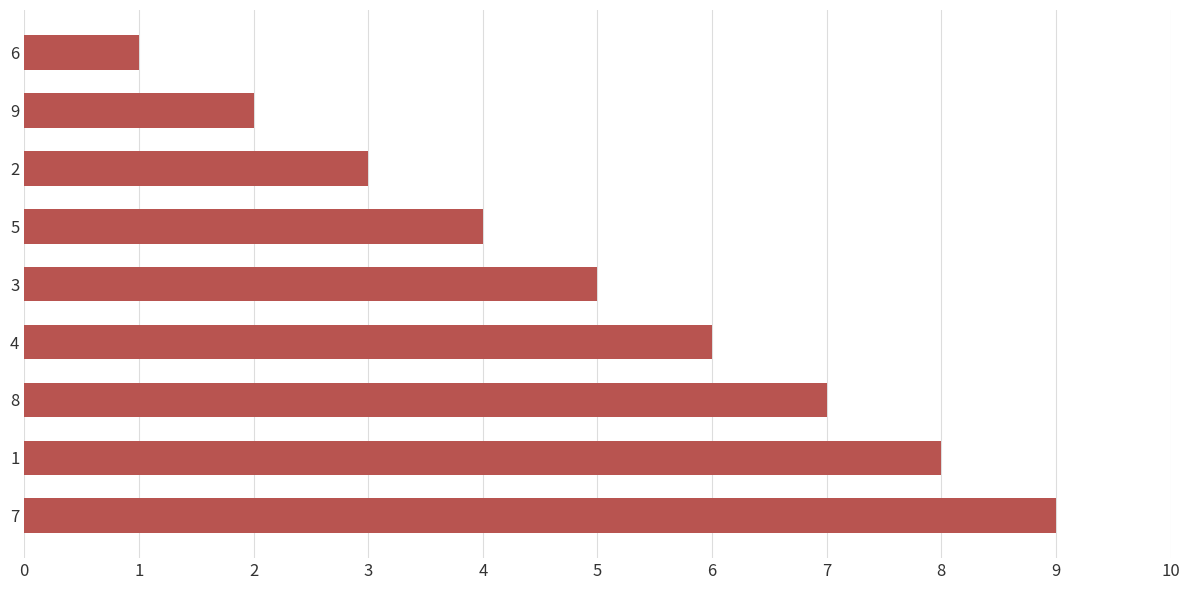

What is the sum of all values?

45